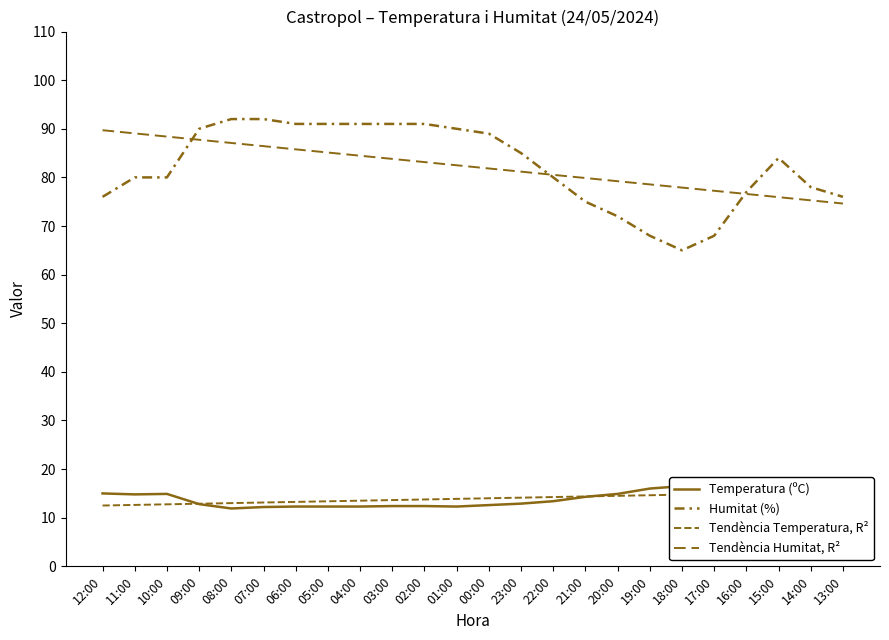

True or false: Tendència Temperatura, R² and Temperatura (ºC) cross at least once.

True